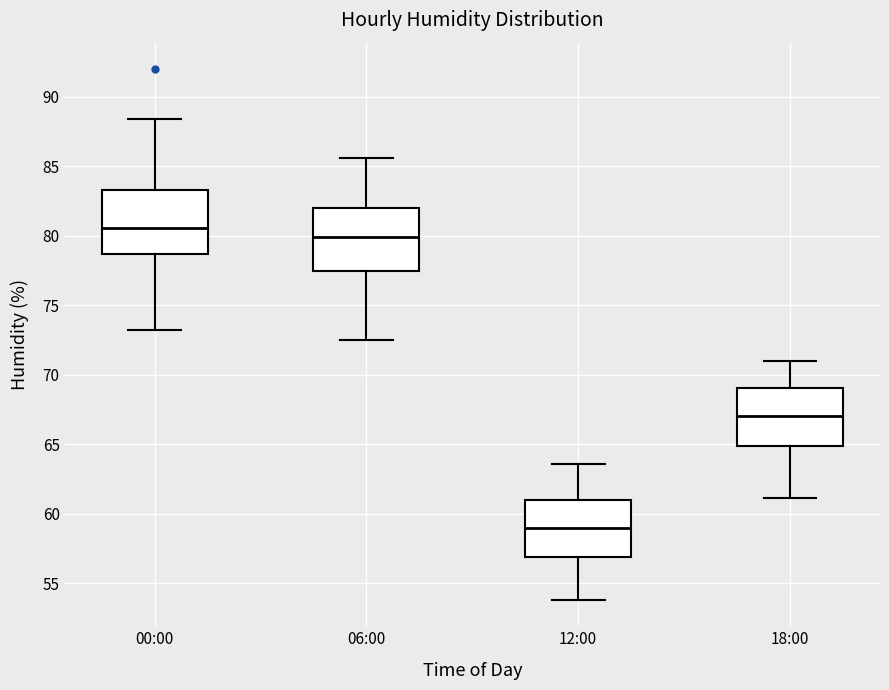

Reading left to right, read every box against the y-axis: the position of its median line, the range the box covers, and the ends of its whiskers. The values are not printed on the chart, so give them approximately, as read against the axis.

00:00: median 80.5, box 78.5 to 83.5, whiskers 73.0 to 88.5
06:00: median 80.0, box 77.5 to 82.0, whiskers 72.5 to 85.5
12:00: median 59.0, box 57.0 to 61.0, whiskers 54.0 to 63.5
18:00: median 67.0, box 65.0 to 69.0, whiskers 61.0 to 71.0